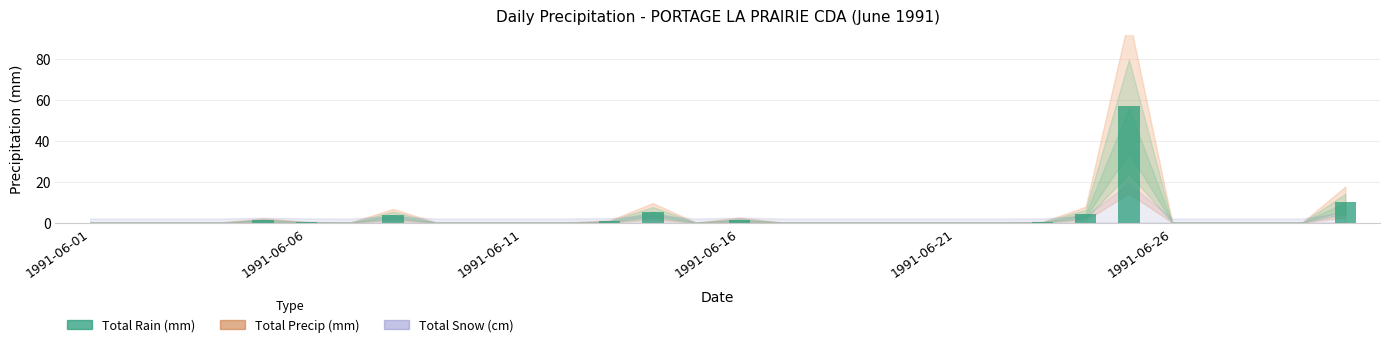

What is the greatest value displayed?

56.8